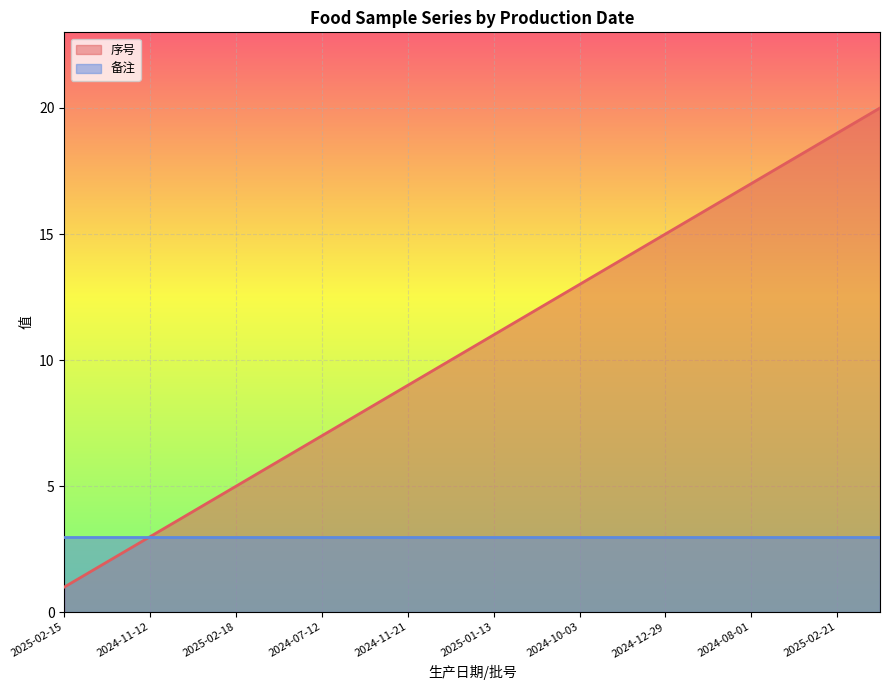

What is the maximum value shown in the chart?

20